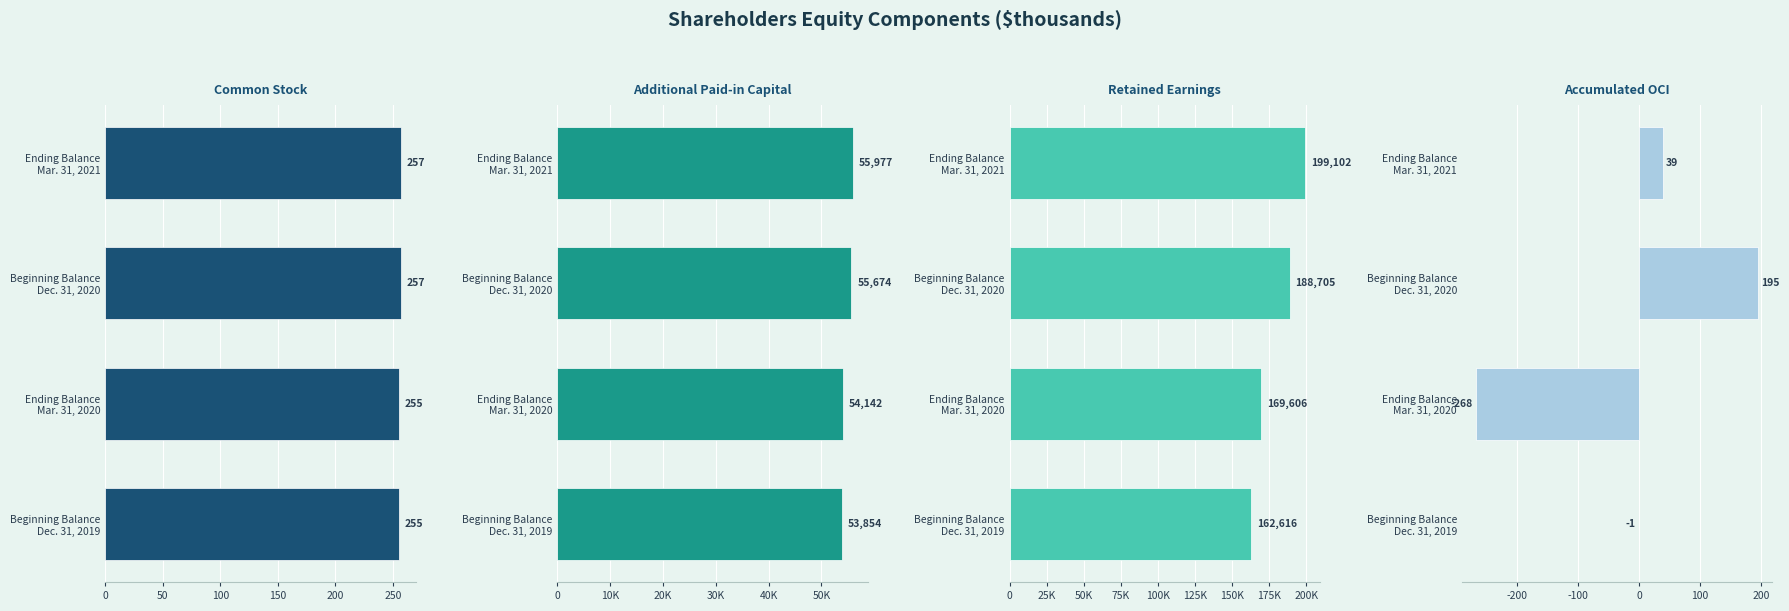

The Accumulated OCI series shows 318 at Beginning Balance Dec. 31, 2020. True or false?

False